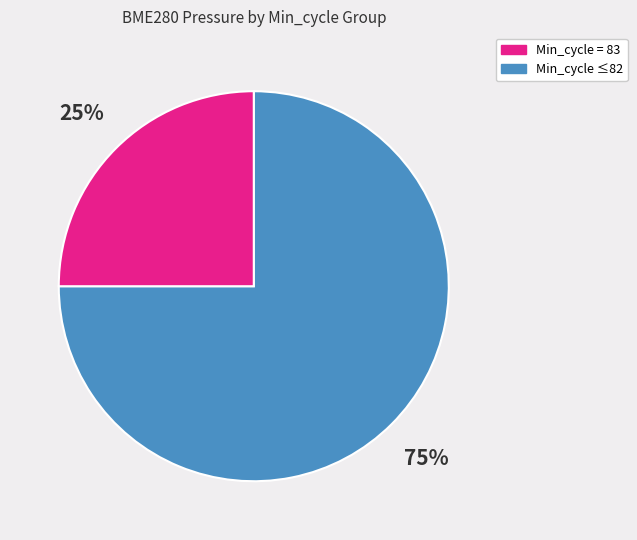

To the nearest percent, what is the average slice percentage?

50%